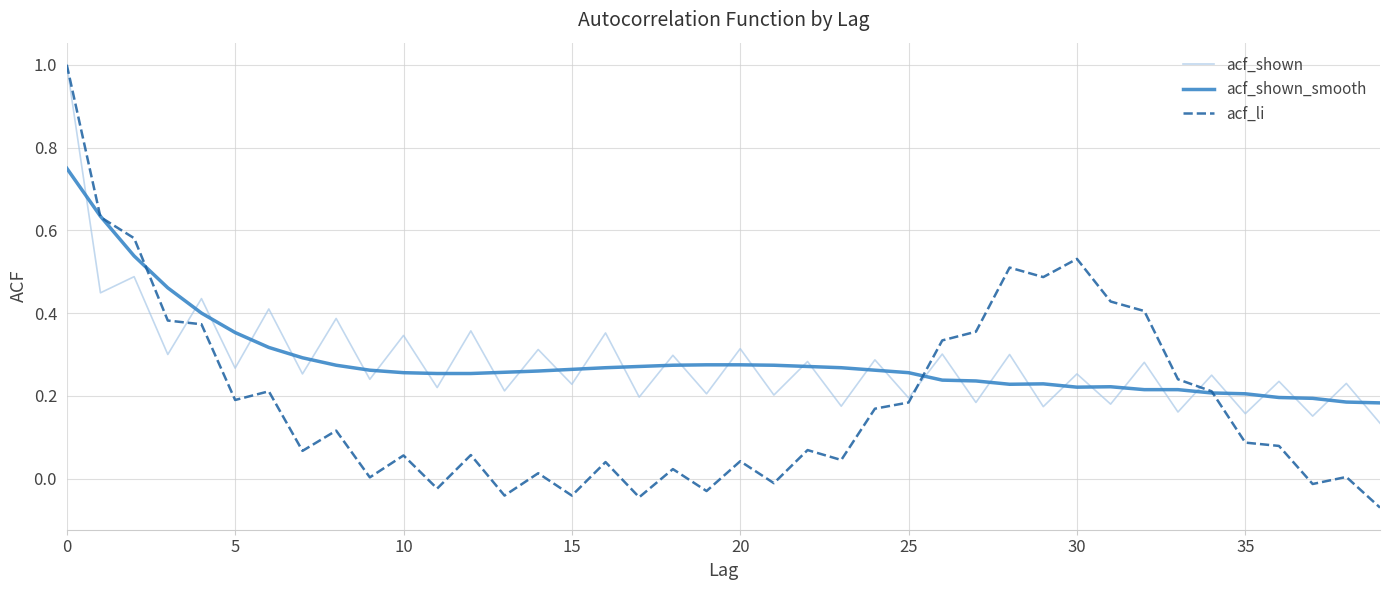

Which series has the largest range (max minus min)?

acf_li